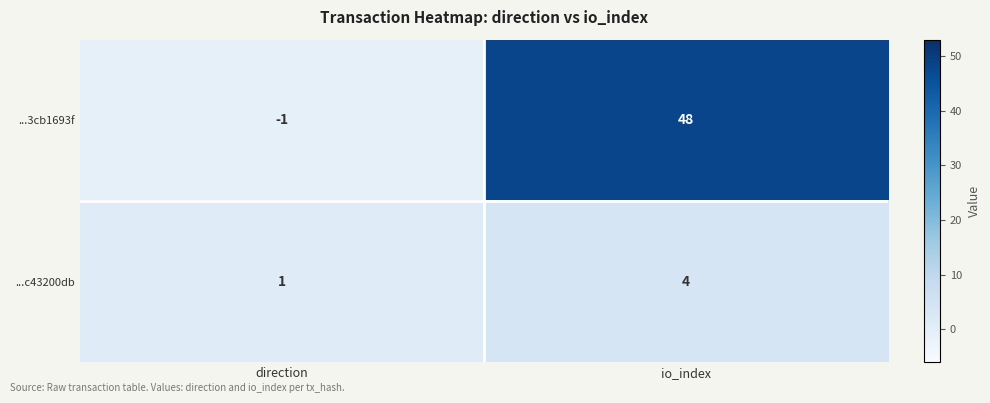

What is the difference between the highest and lowest values at direction?

2